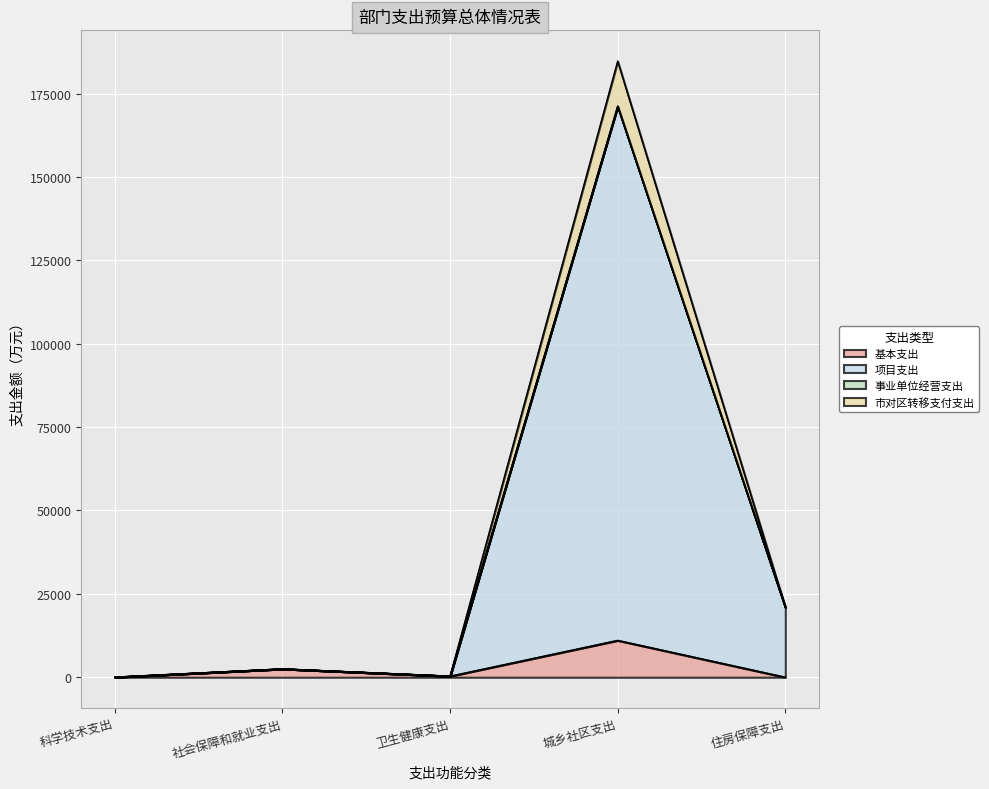

What is the label of the 2nd point from the right?

城乡社区支出